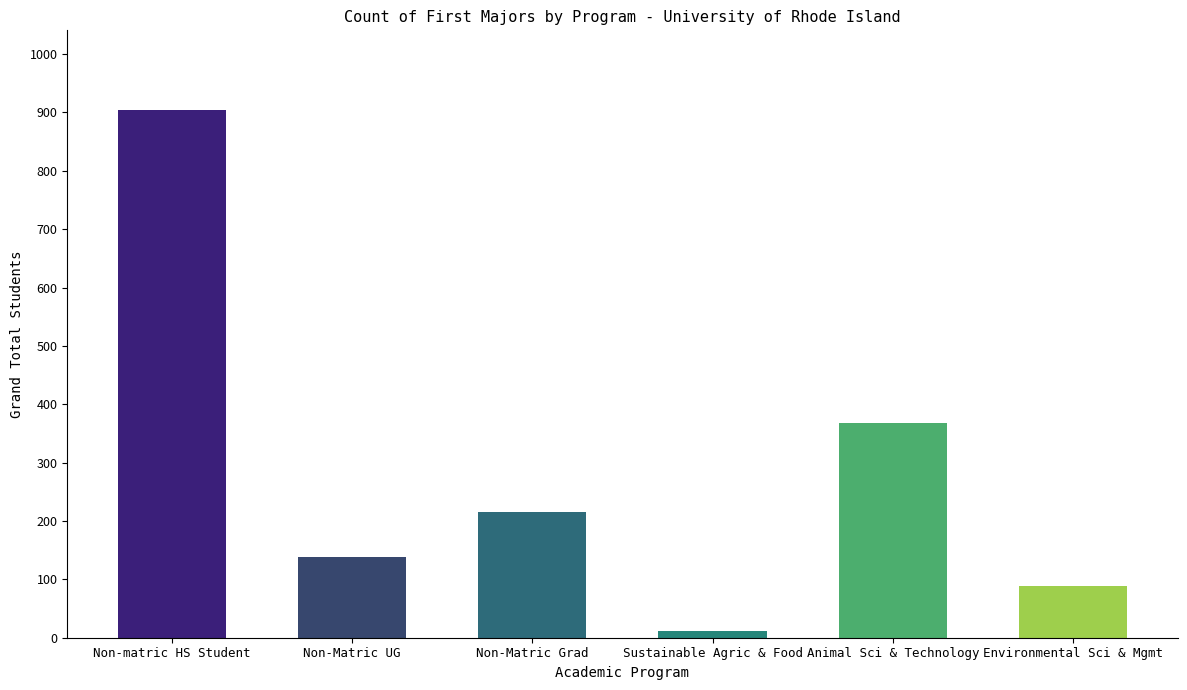

Reading left to right, transcribe all the data shown in this chart.

905	138	215	12	368	89